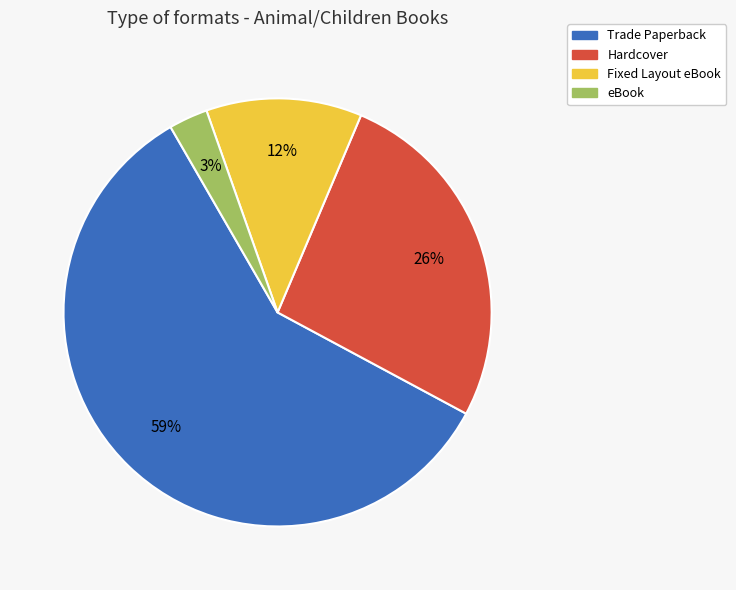

Is it true that Fixed Layout eBook is 12% of the pie?

True